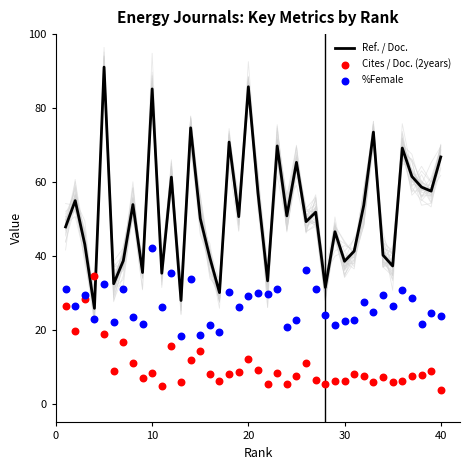

The value of Ref. / Doc. at 30 is 9.1. True or false?

False